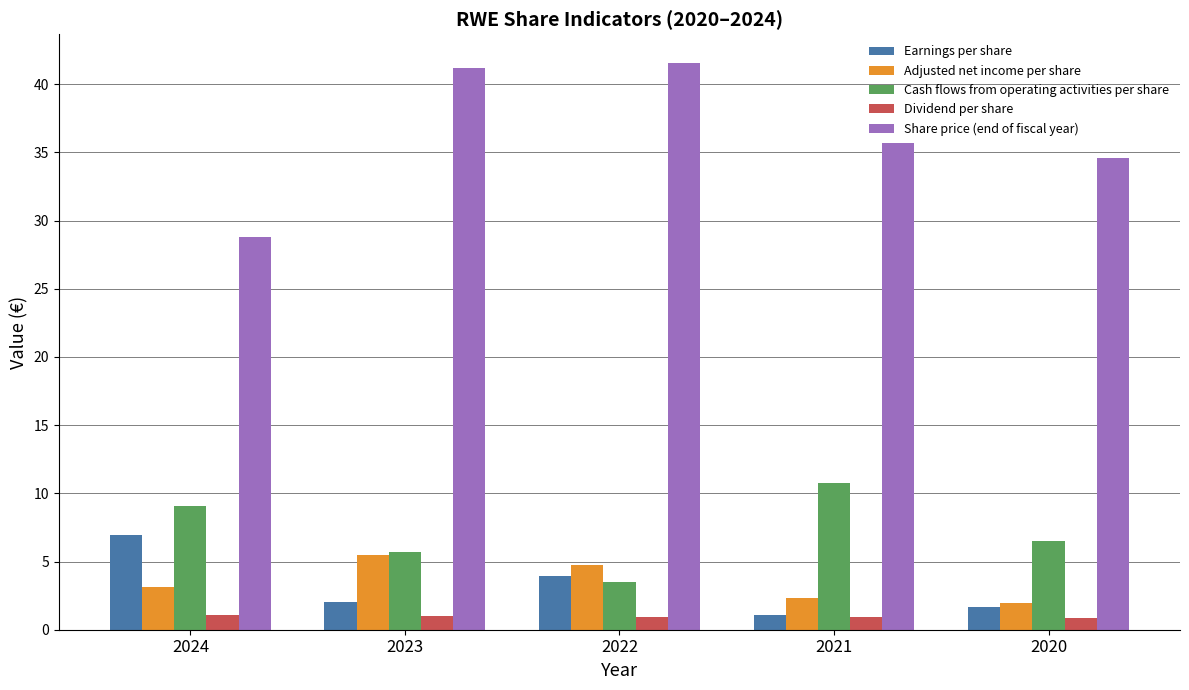

How many values in the Share price (end of fiscal year) series exceed 35?

3